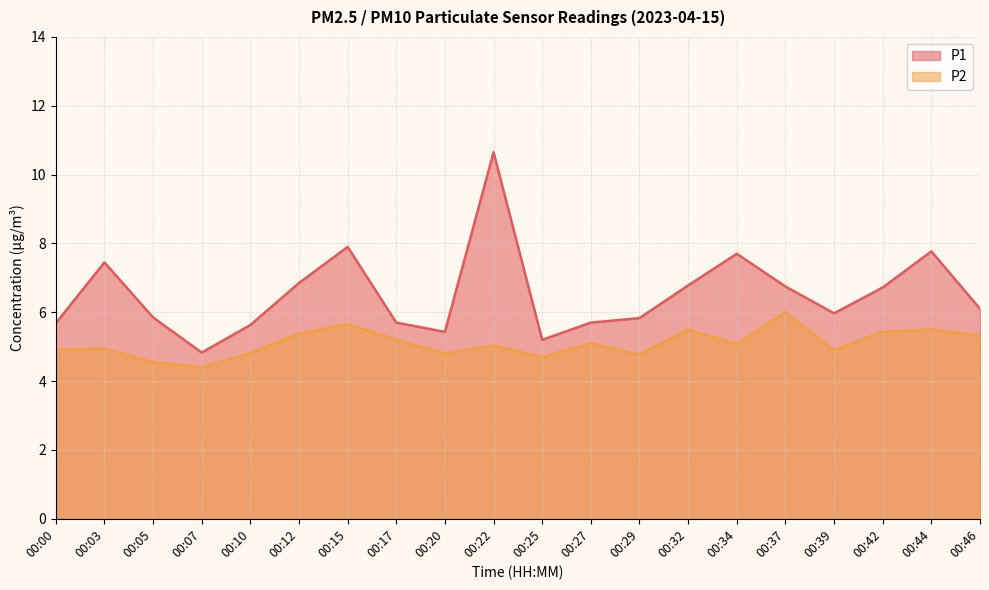

Which series has the largest total across all categories?

P1